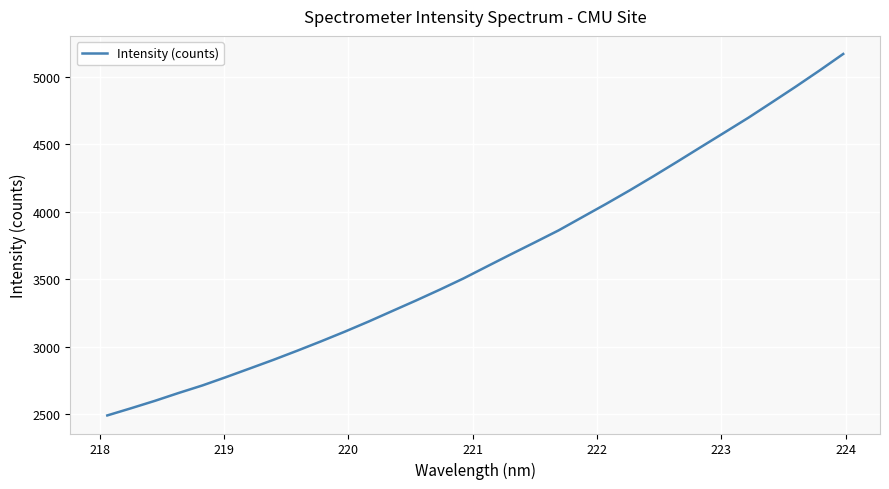

What is the difference between the maximum and minimum values?

2678.1